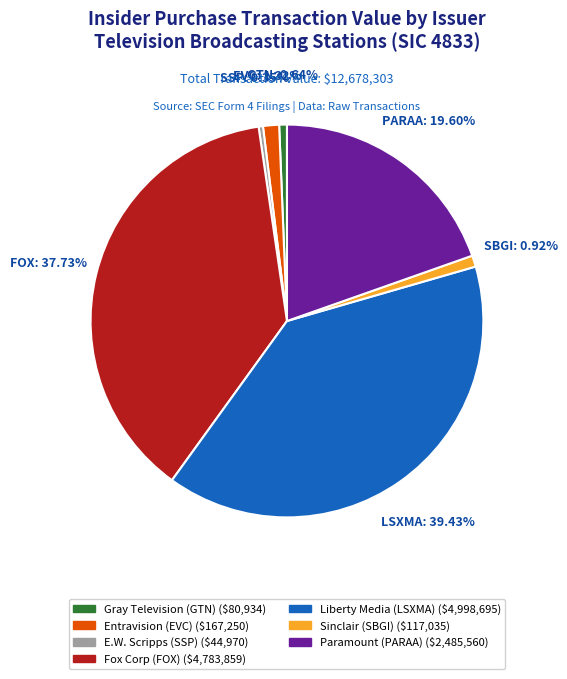

To the nearest percent, what is the average slice percentage?

14%